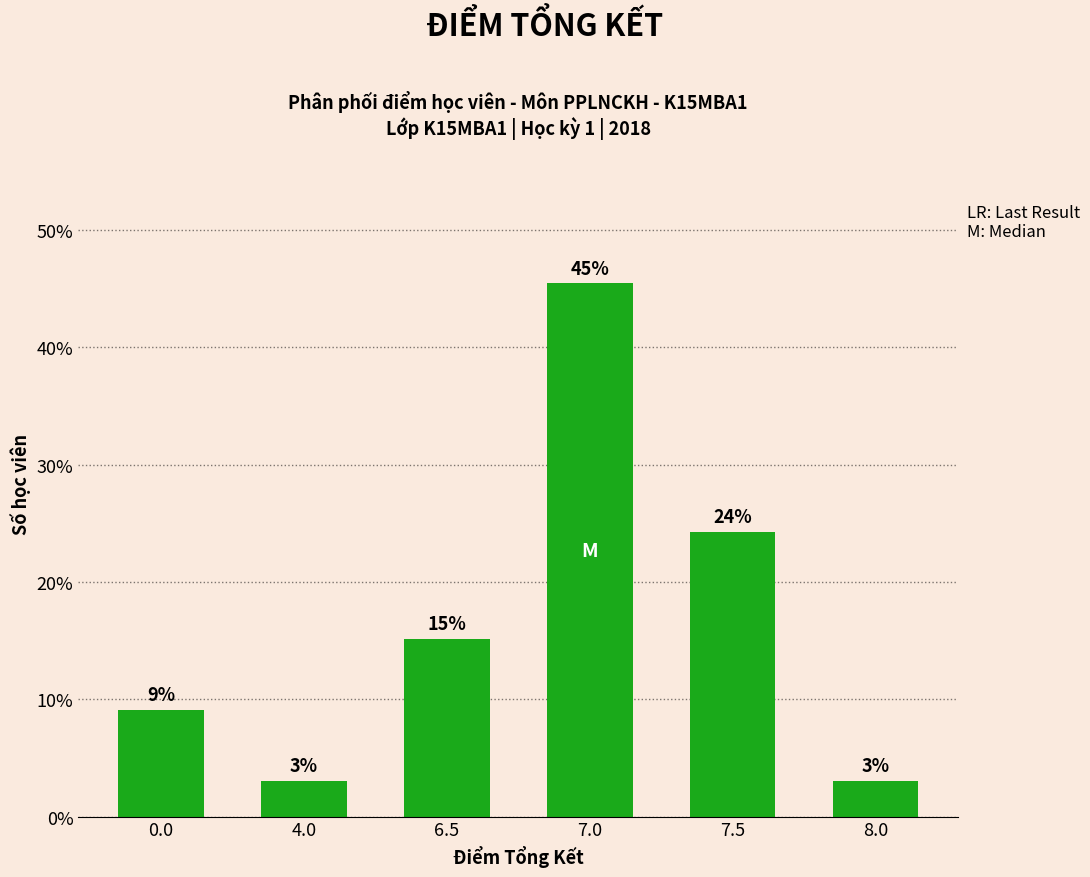

How many bars are there in total?

6